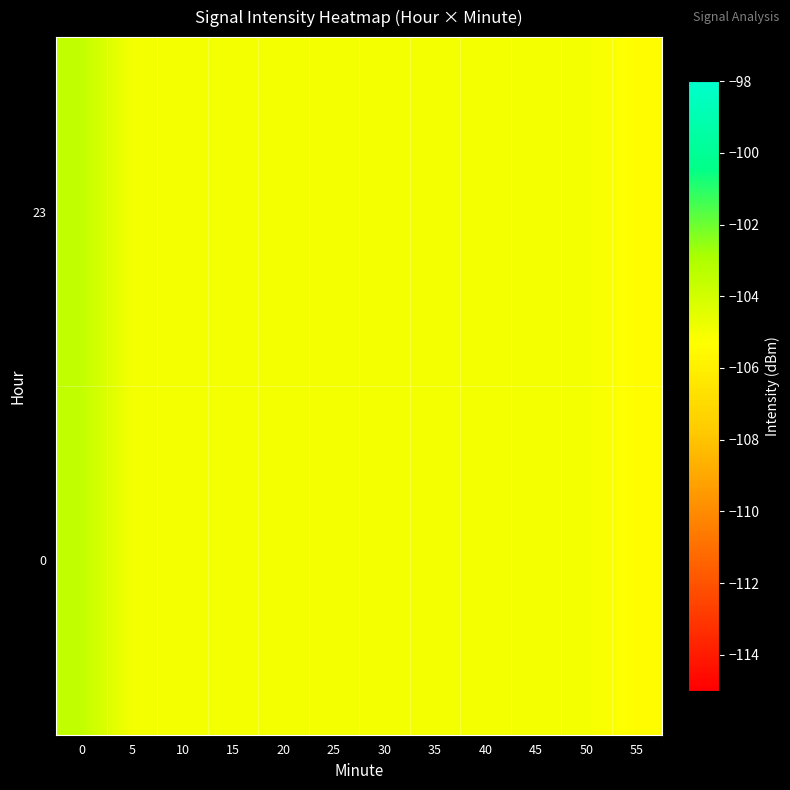

At which category does the chart reach its minimum across all series?

55